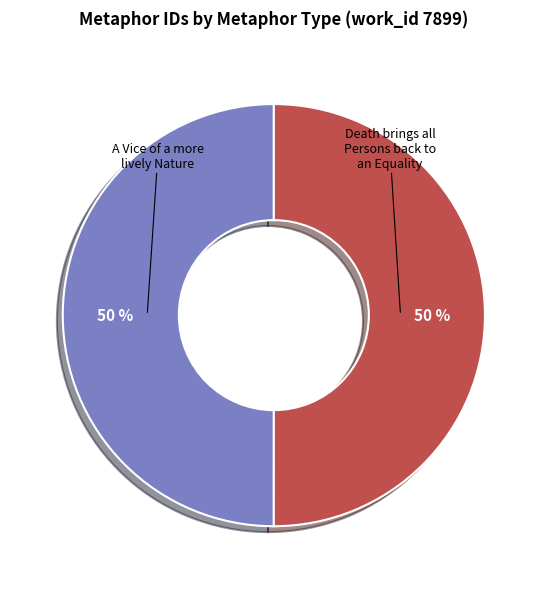

To the nearest percent, what is the average slice percentage?

50%